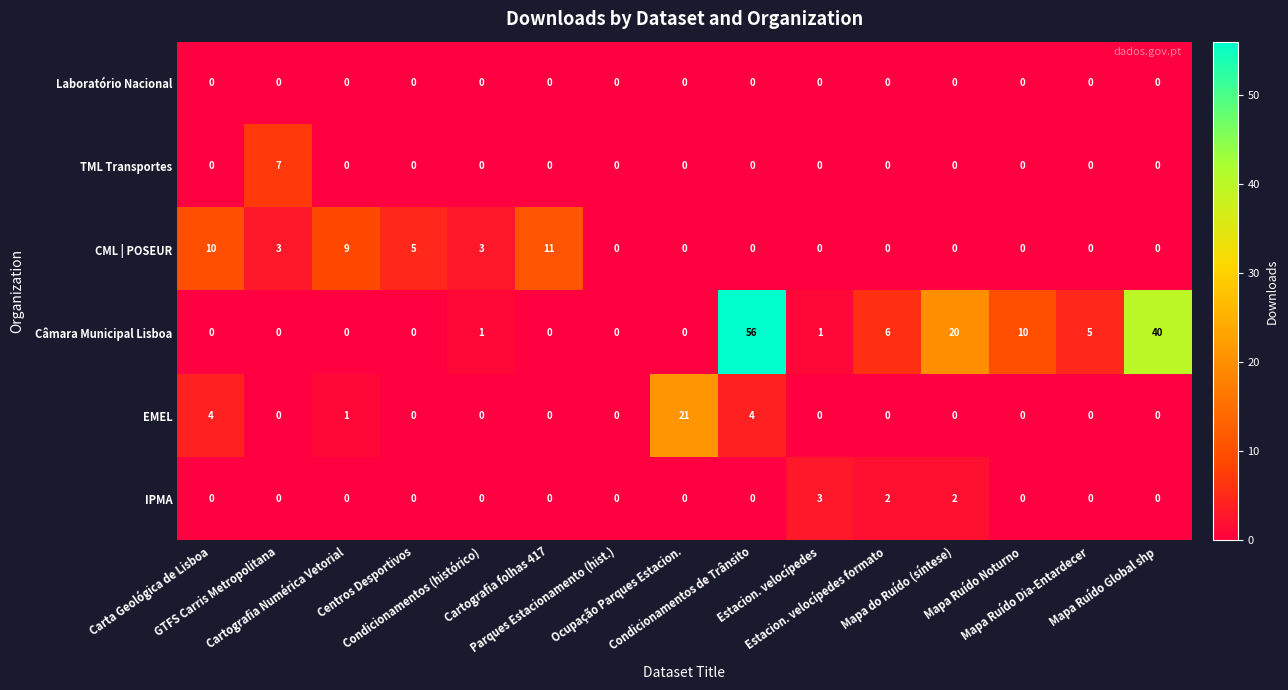

Count the CML | POSEUR values in the range 0 to 5.

12